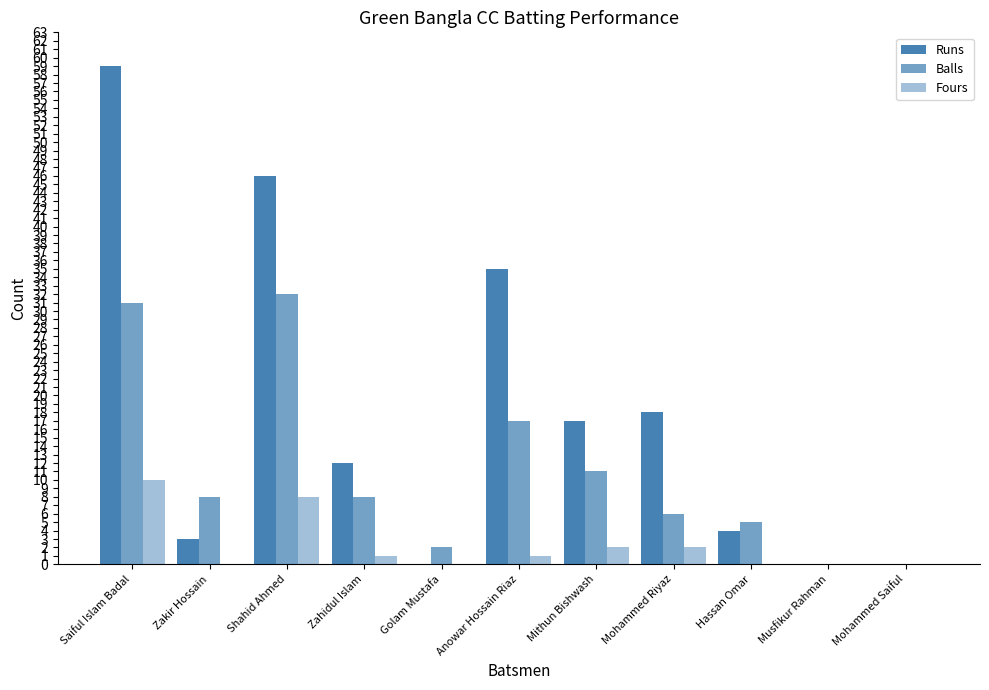

What is the label of the 6th bar from the left?

Anowar Hossain Riaz